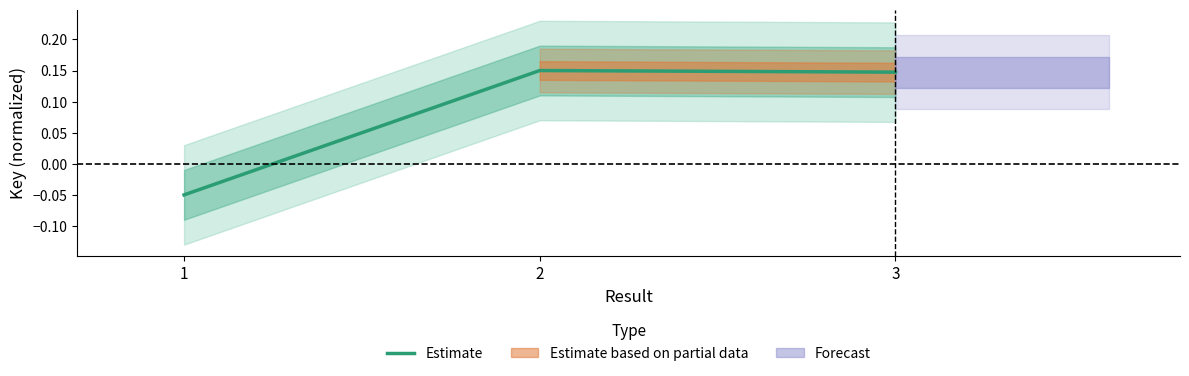

What is the average value?

0.1